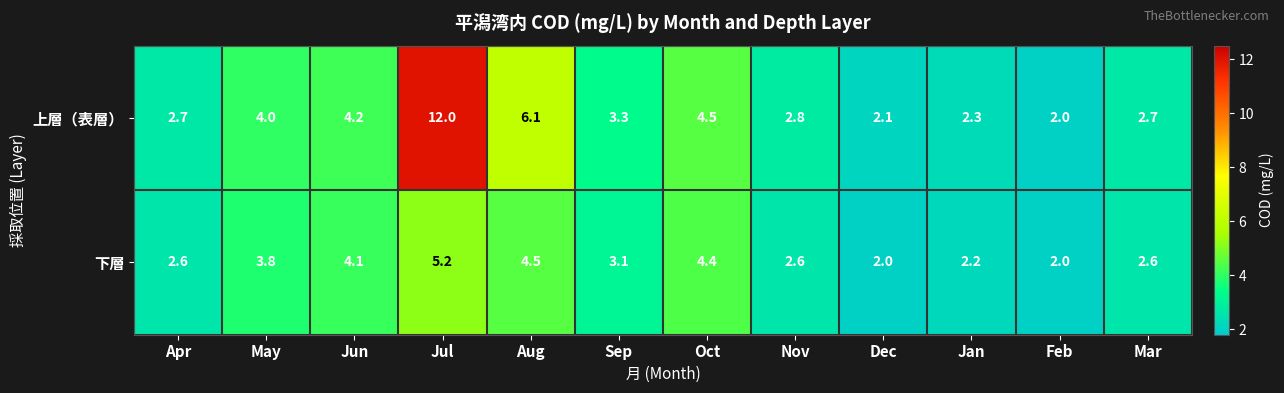

Reading left to right, what are all the values shown in this chart?

上層（表層）: Apr=2.7	May=4.0	Jun=4.2	Jul=12.0	Aug=6.1	Sep=3.3	Oct=4.5	Nov=2.8	Dec=2.1	Jan=2.3	Feb=2.0	Mar=2.7
下層: Apr=2.6	May=3.8	Jun=4.1	Jul=5.2	Aug=4.5	Sep=3.1	Oct=4.4	Nov=2.6	Dec=2.0	Jan=2.2	Feb=2.0	Mar=2.6